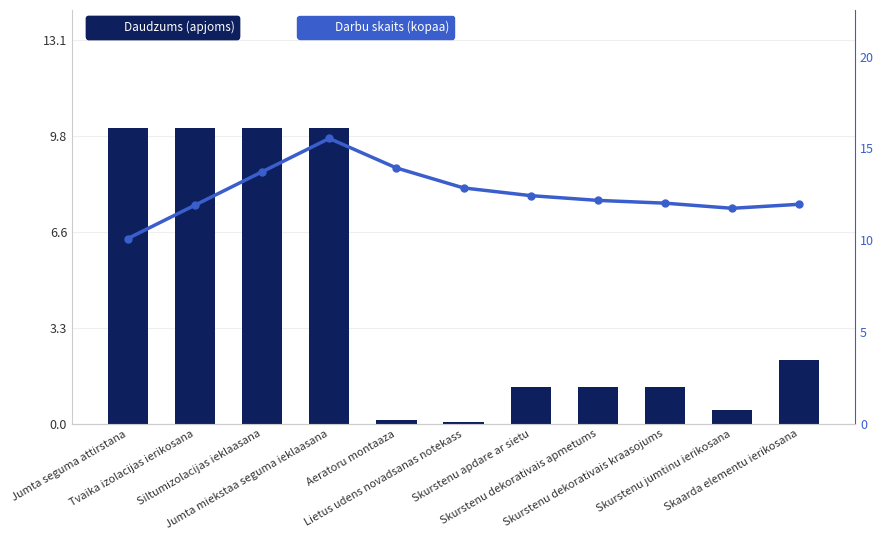

List the series in order of their overall mean, highest first.

Darbu skaits (kopaa), Daudzums (apjoms)